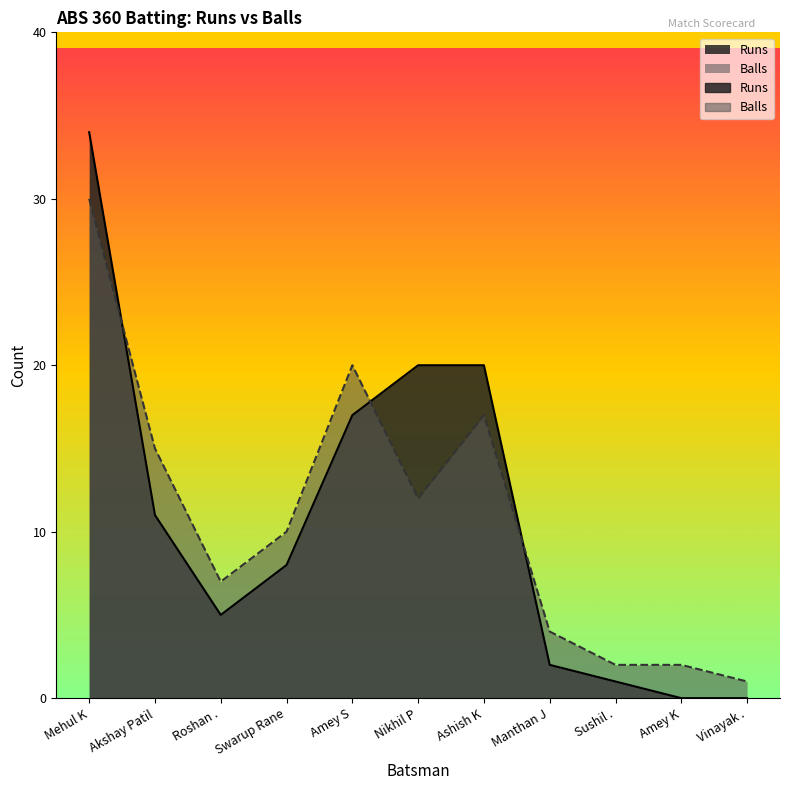

How many lines are shown in the chart?

2